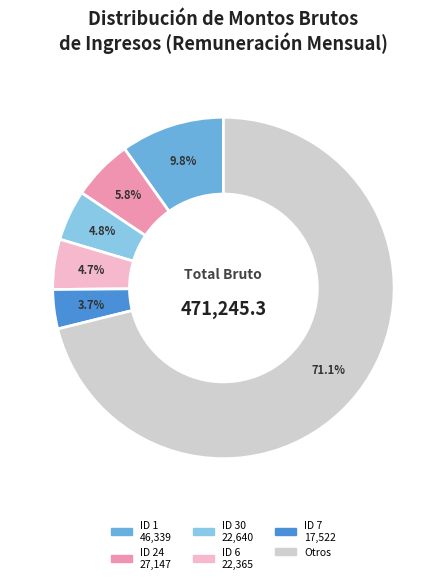

How many slices are in this pie chart?

6